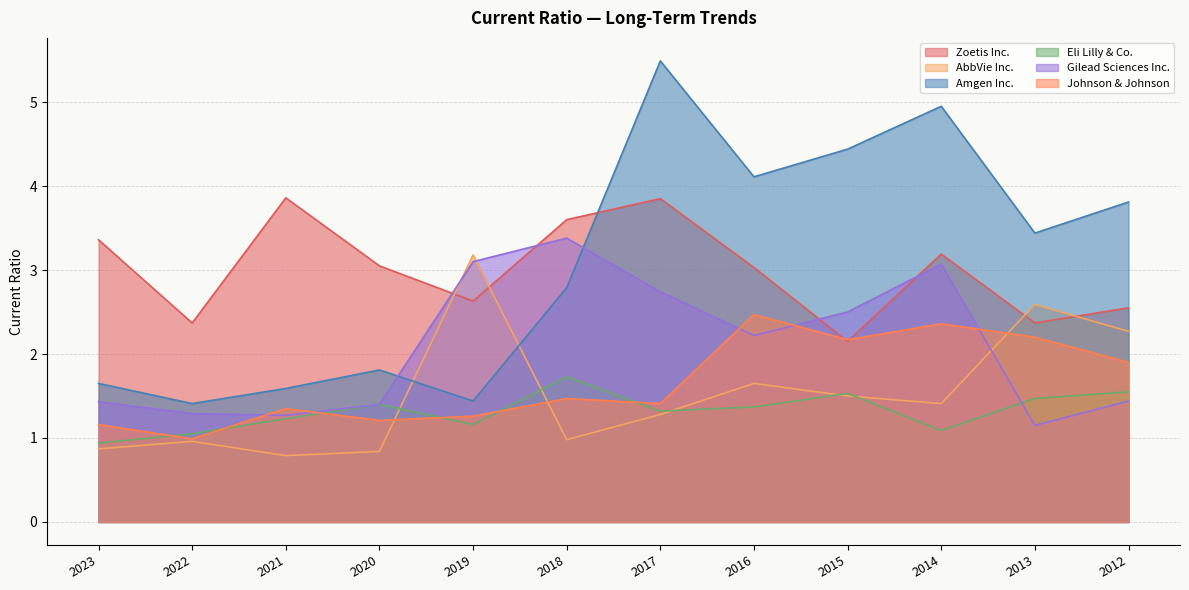

What is the difference between the Gilead Sciences Inc. values at 2013 and 2023?

0.3